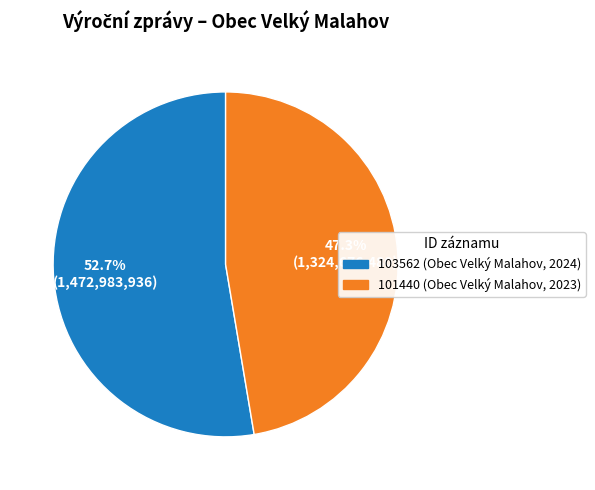

What percentage is the 103562 (Obec Velký Malahov, 2024) slice, to the nearest percent?

53%